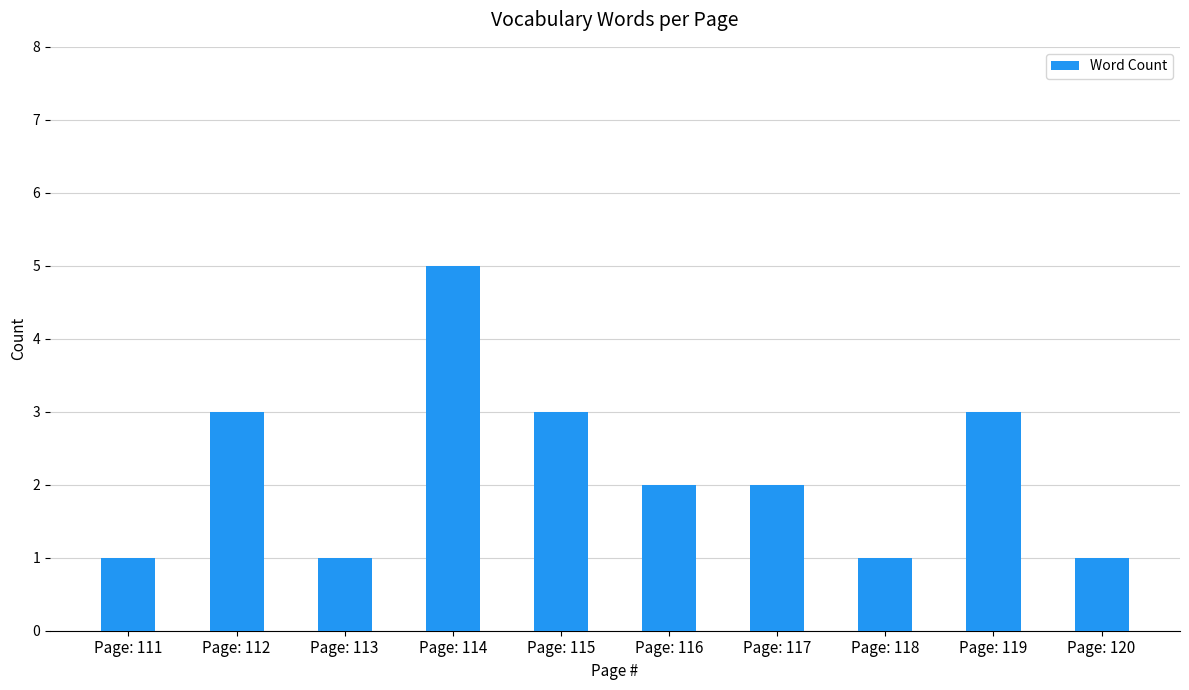

Are the bars grouped side by side (vs. stacked)?

No